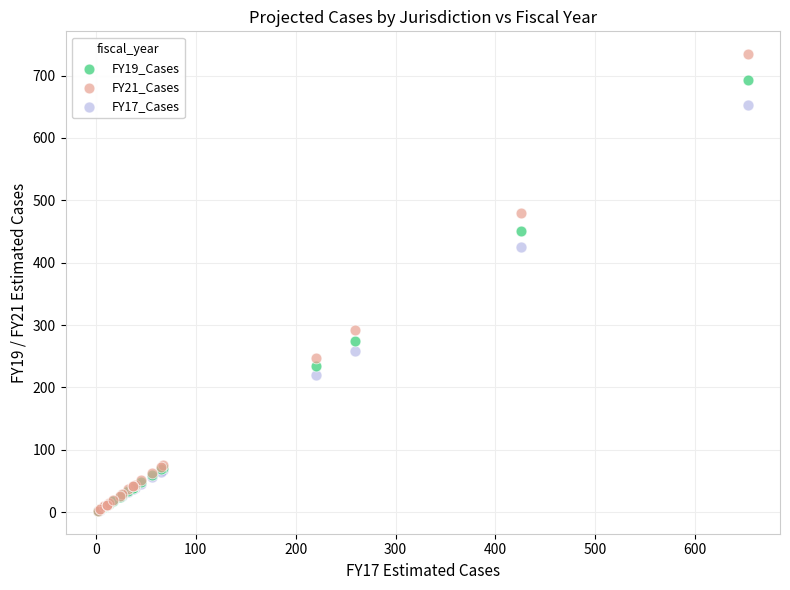

Which series has the largest Y range (max minus min)?

FY21_Cases